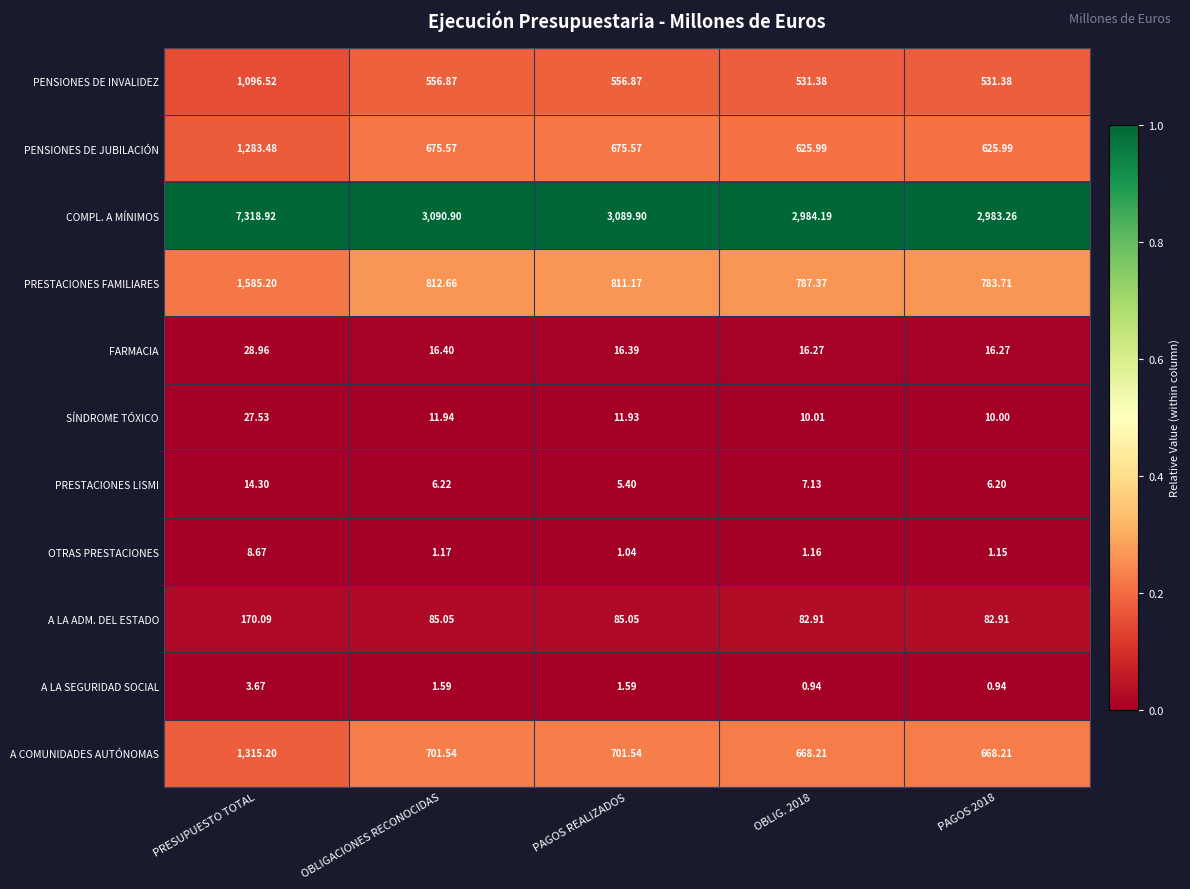

Rank the series at PRESUPUESTO TOTAL from lowest to highest value.

A LA SEGURIDAD SOCIAL, OTRAS PRESTACIONES, PRESTACIONES LISMI, SÍNDROME TÓXICO, FARMACIA, A LA ADM. DEL ESTADO, PENSIONES DE INVALIDEZ, PENSIONES DE JUBILACIÓN, A COMUNIDADES AUTÓNOMAS, PRESTACIONES FAMILIARES, COMPL. A MÍNIMOS